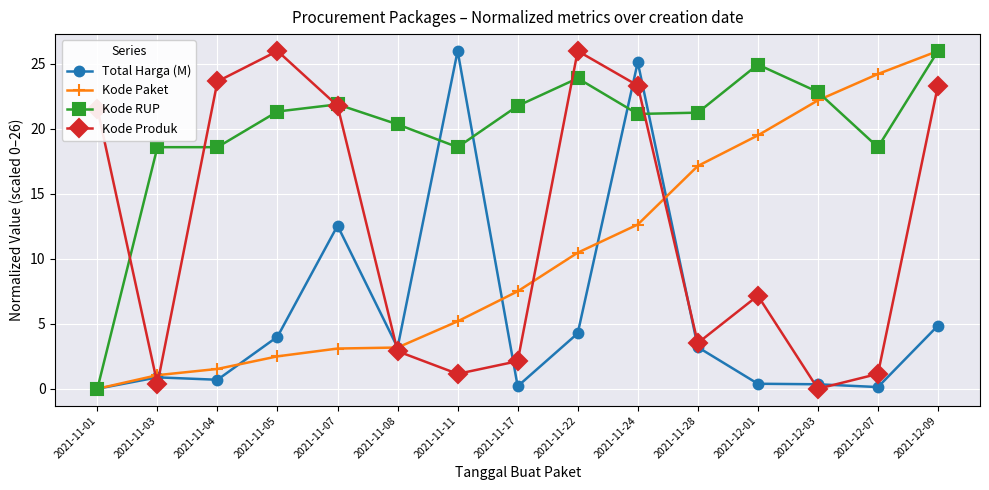

True or false: Kode Paket and Kode Produk cross at least once.

True